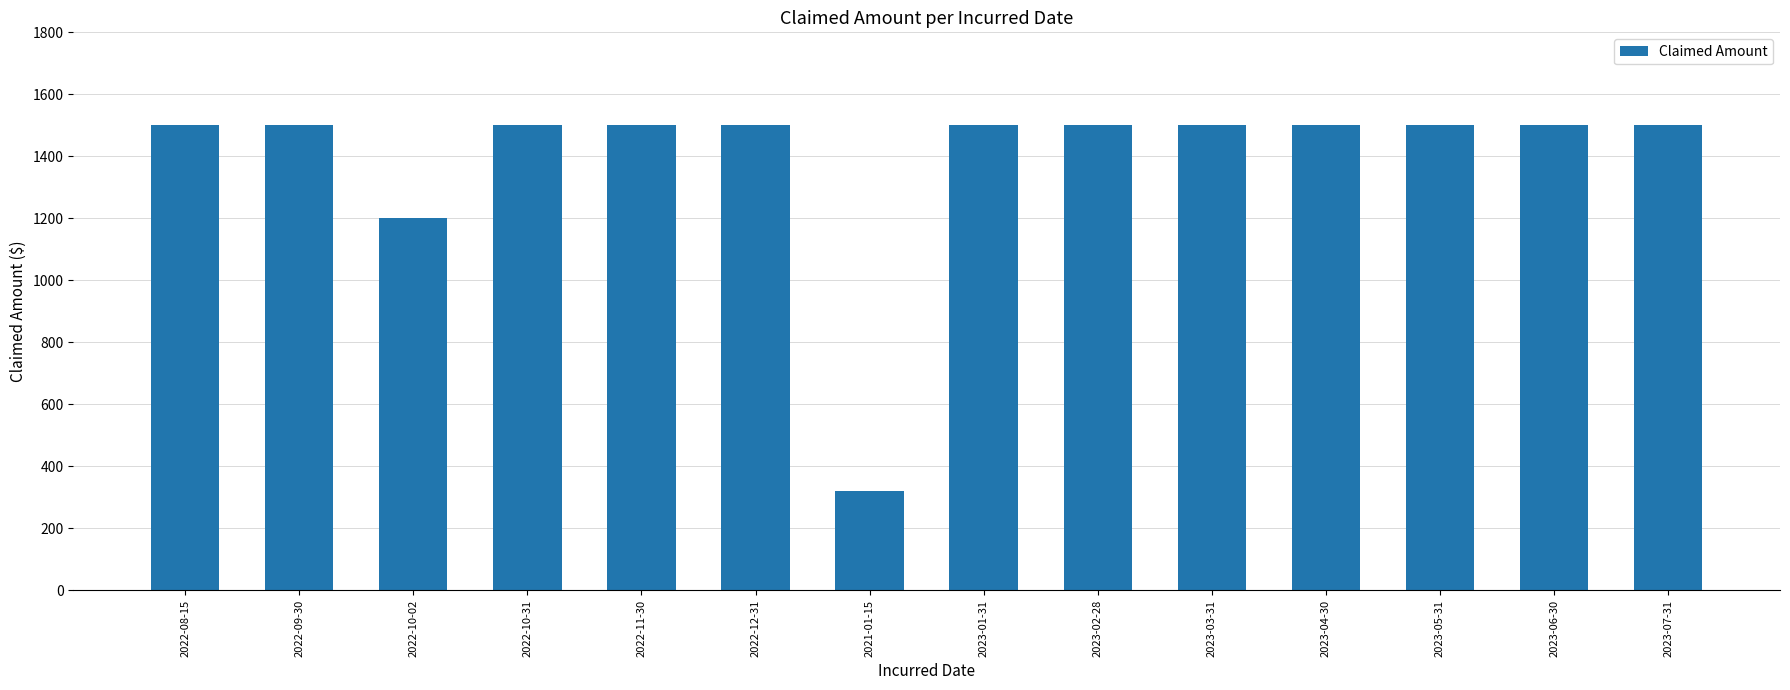

The value at 2022-10-02 is 1200. True or false?

True